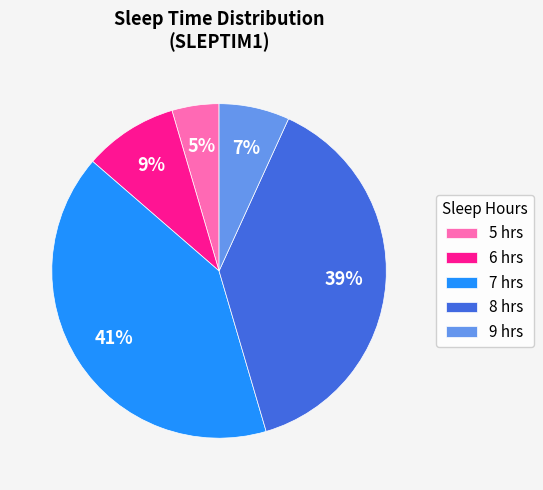

What is the smallest slice in the pie chart?

5 hrs